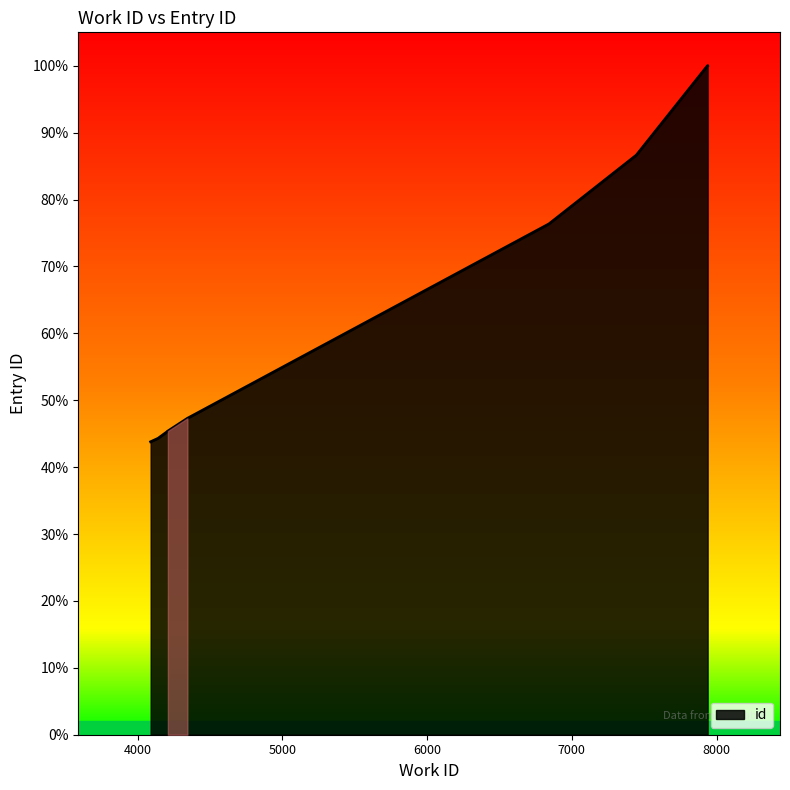

Count the number of data series in this chart.

1